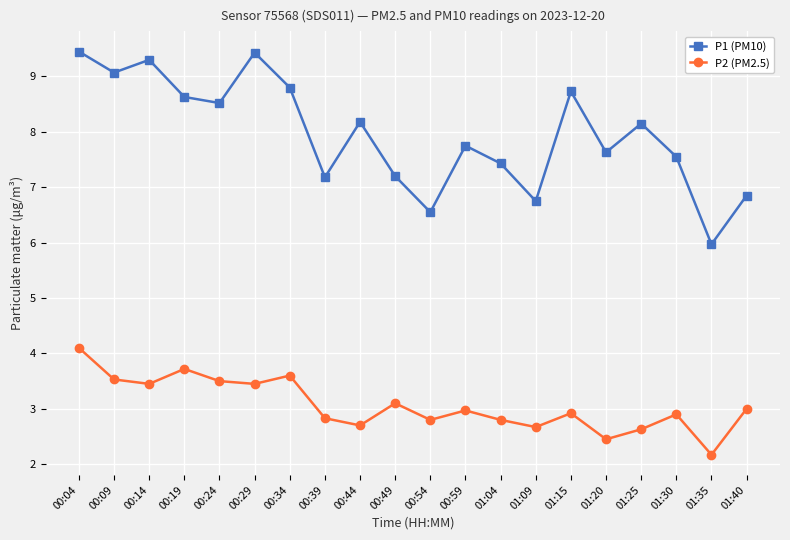

What is the difference between the maximum and minimum values in the P1 (PM10) series?

3.5